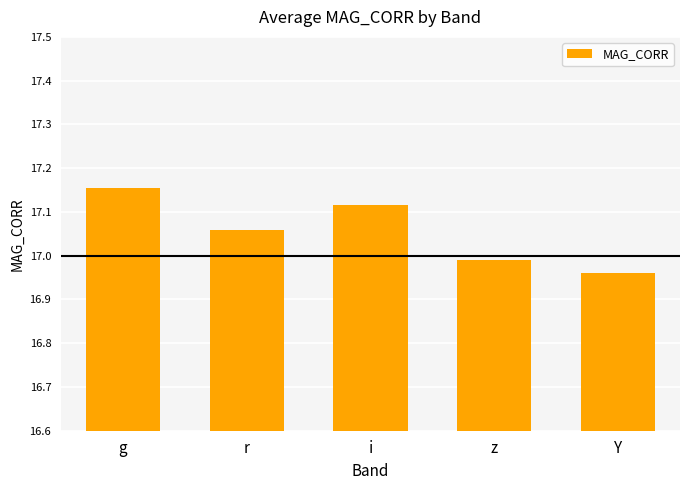

At which category does the chart reach its minimum across all series?

Y